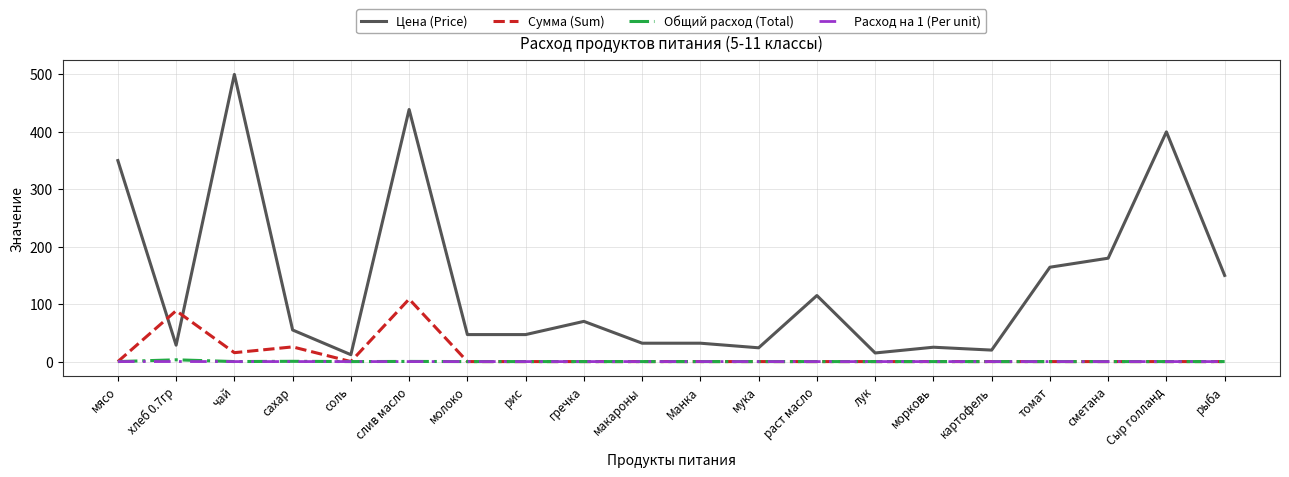

What is the sum of the Цена (Price) values at хлеб 0.7гр and картофель?

48.6